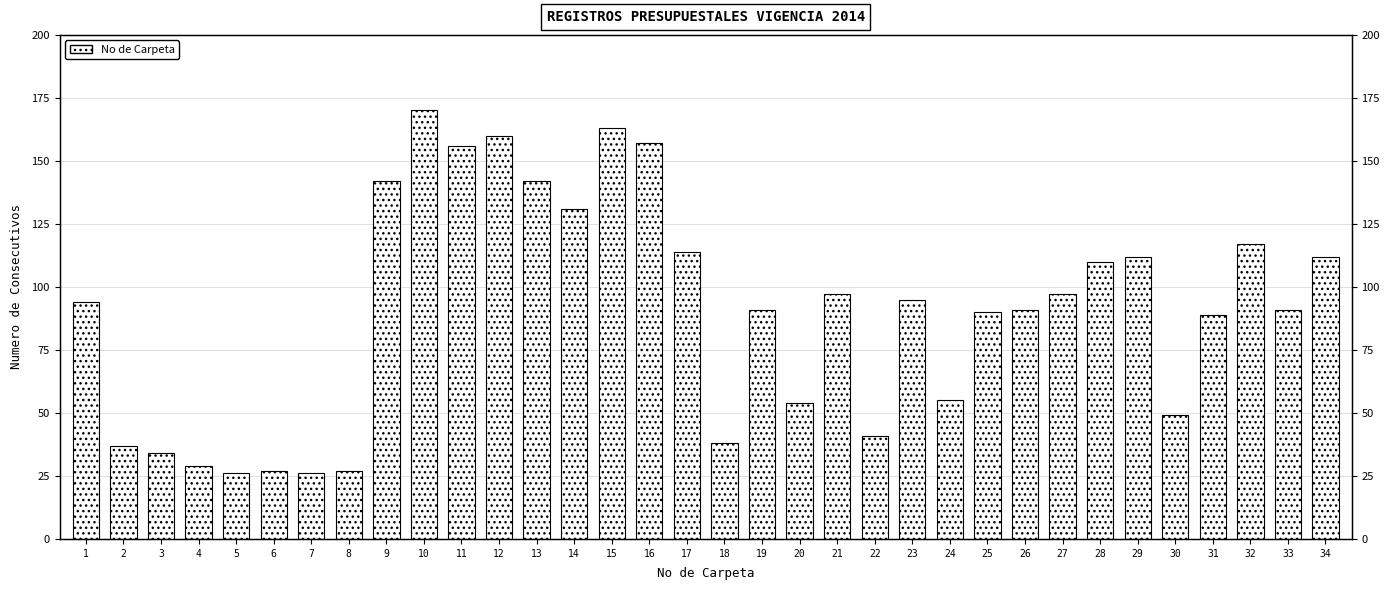

What is the average value?

90